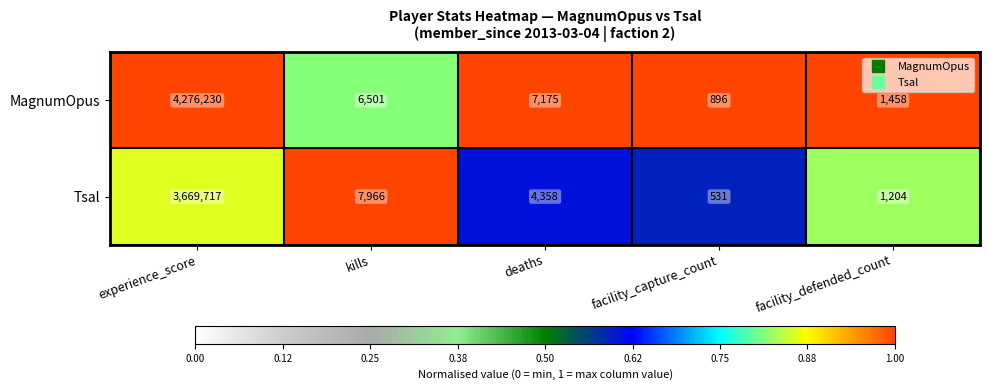

Count the number of data series in this chart.

2